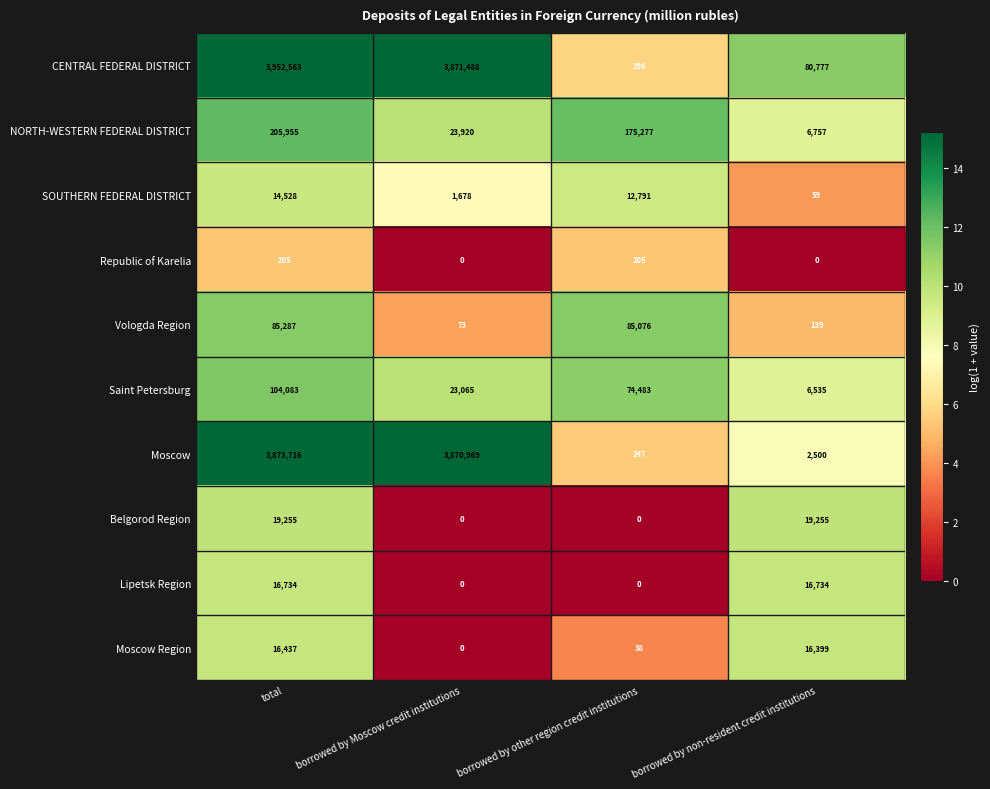

What is the difference between the highest and lowest values at borrowed by non-resident credit institutions?

80777